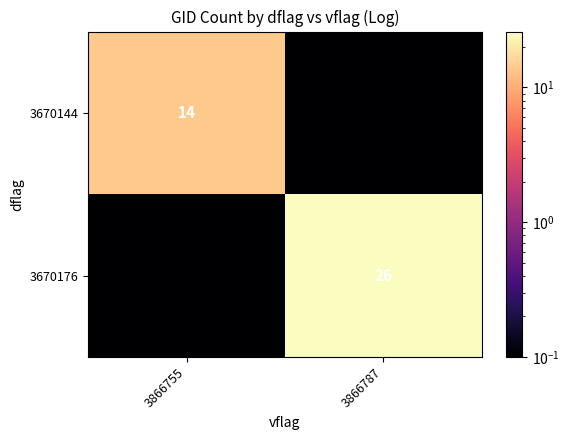

Which category has the highest value across all series?

3866787